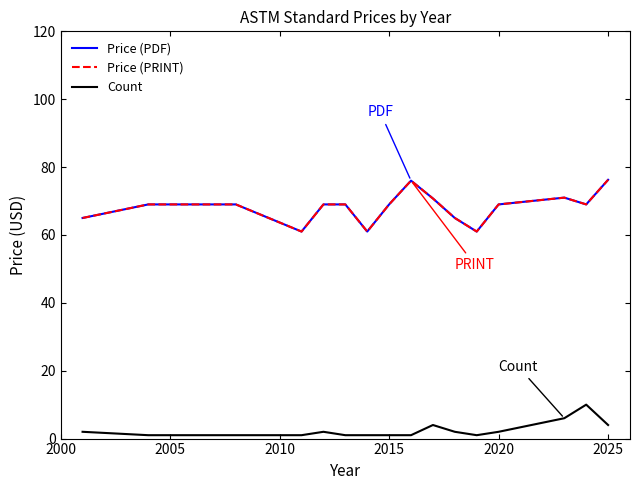

Does the chart display data point markers on the line(s)?

No